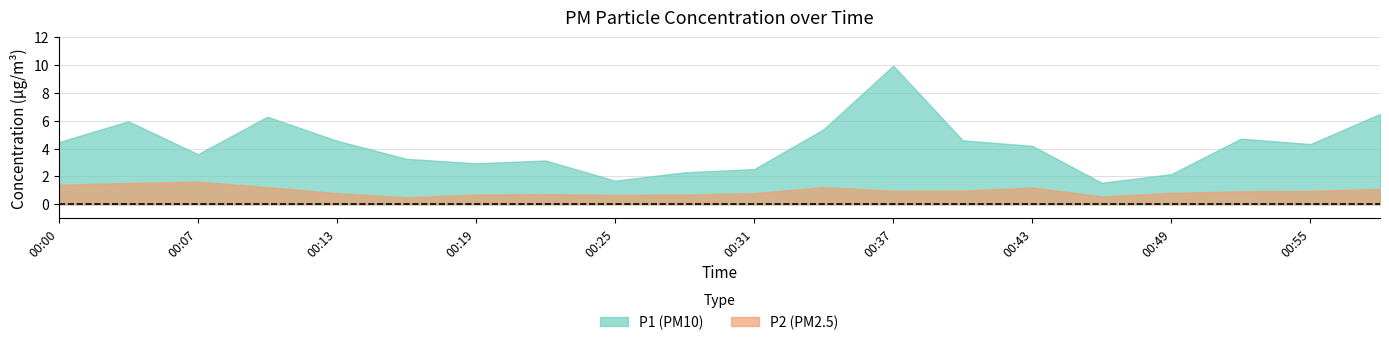

What is the sum of all P1 values?

84.2